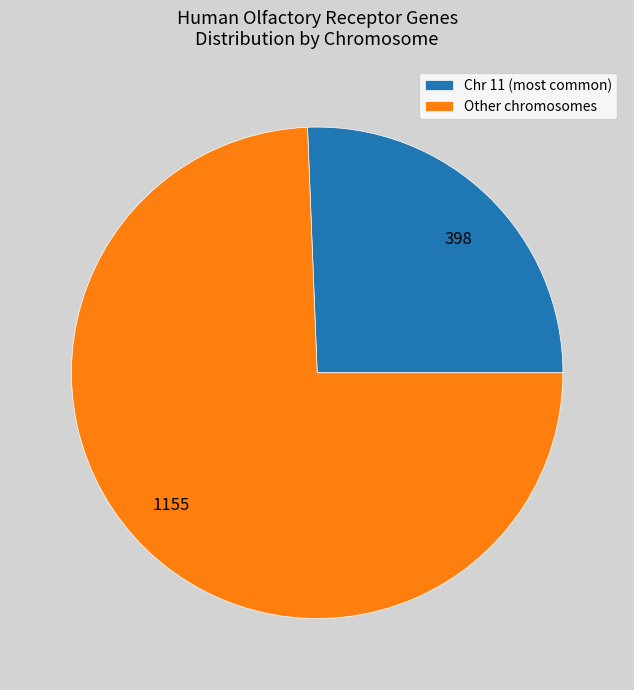

Combined, do Other chromosomes and Chr 11 (most common) account for over 50%?

Yes